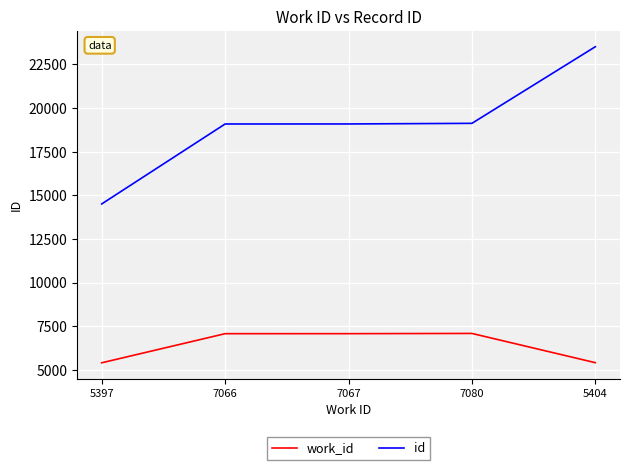

How many series are shown in this chart?

2